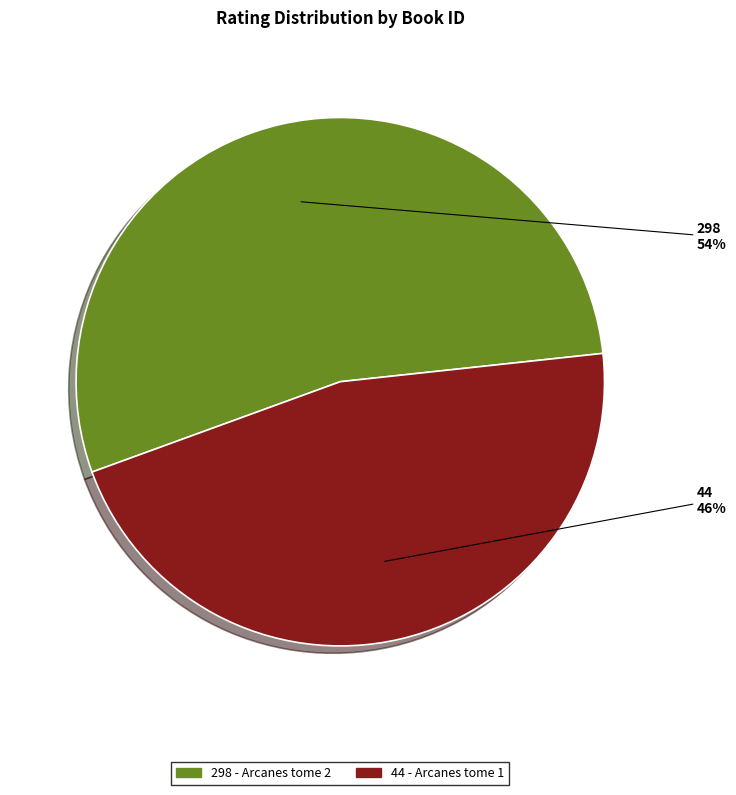

How many slices are in this pie chart?

2